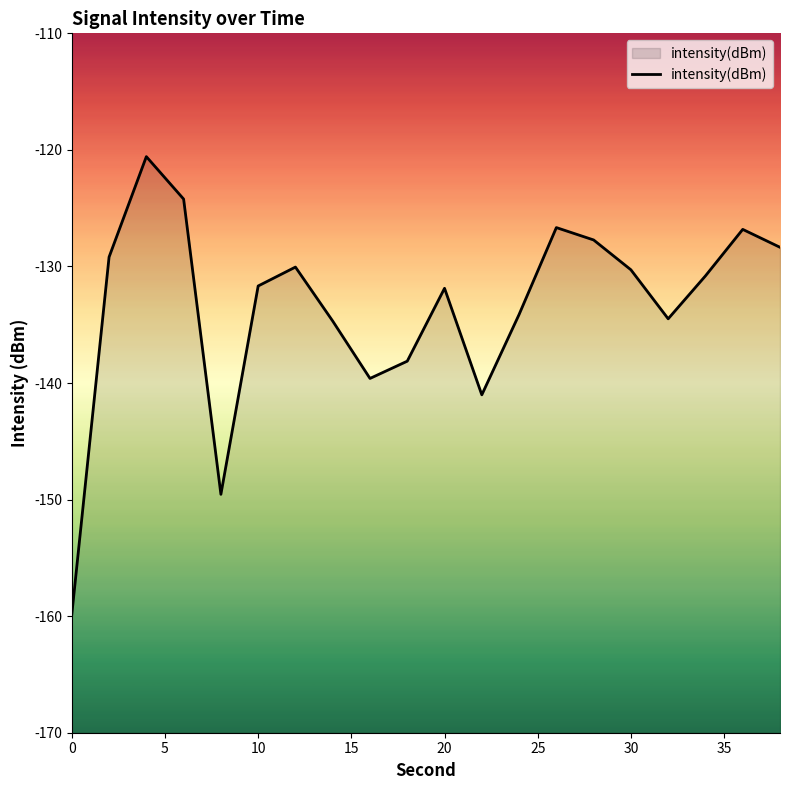

How many lines are shown in the chart?

1